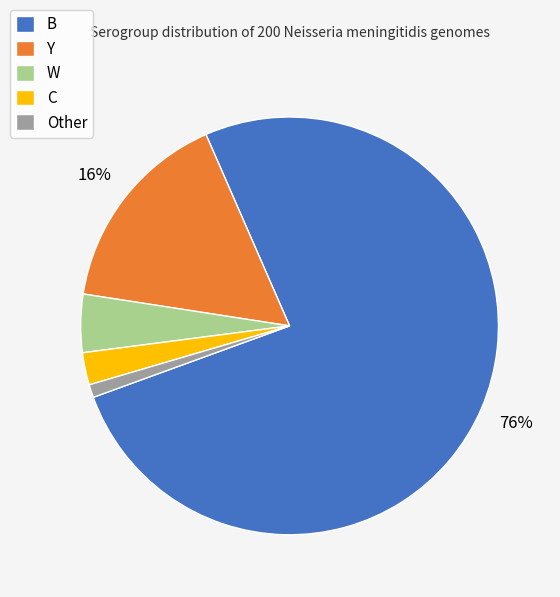

True or false: Y accounts for 23% of the total.

False